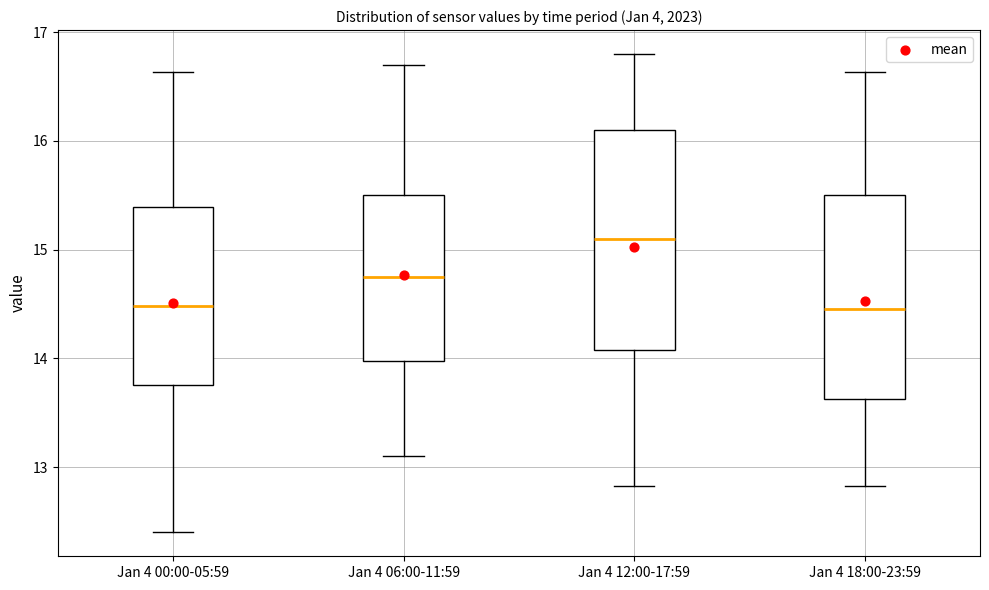

Where does the upper whisker of the box for Jan 4 12:00-17:59 end on the y-axis? The values are not printed on the chart, so give them approximately, as read against the axis.

16.8